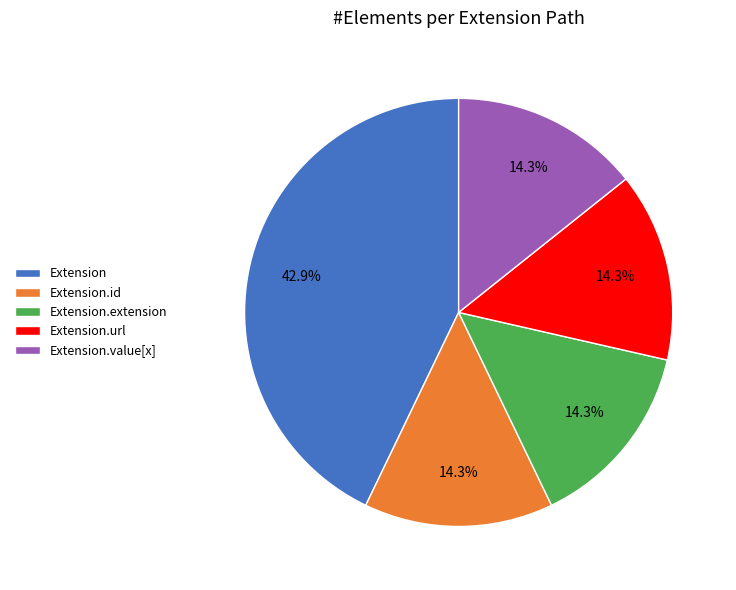

Which slice is the largest?

Extension